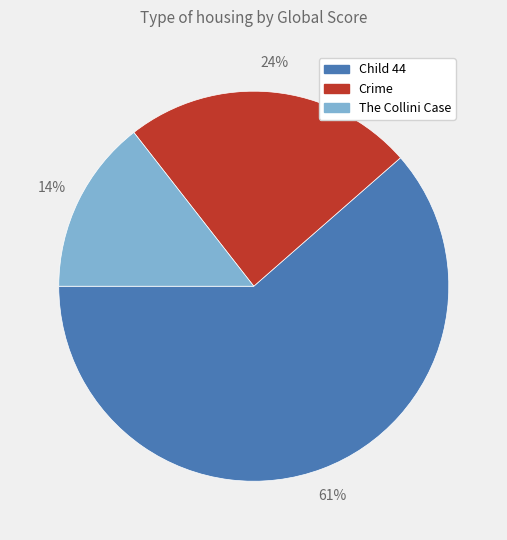

Which category accounts for the majority?

Child 44